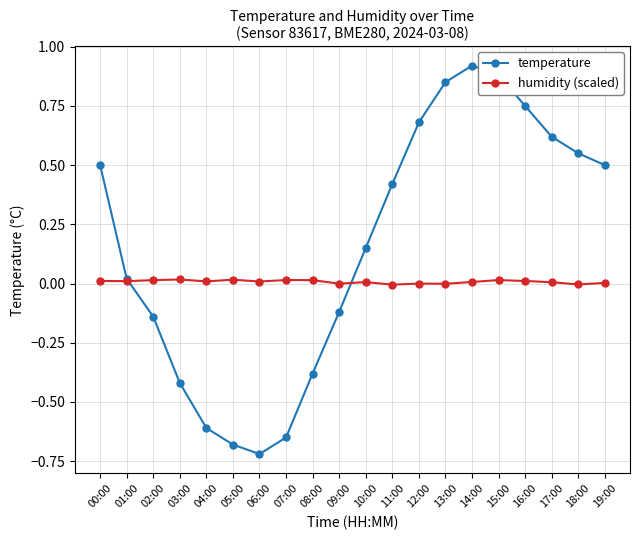

How many values in the temperature series exceed 0?

12